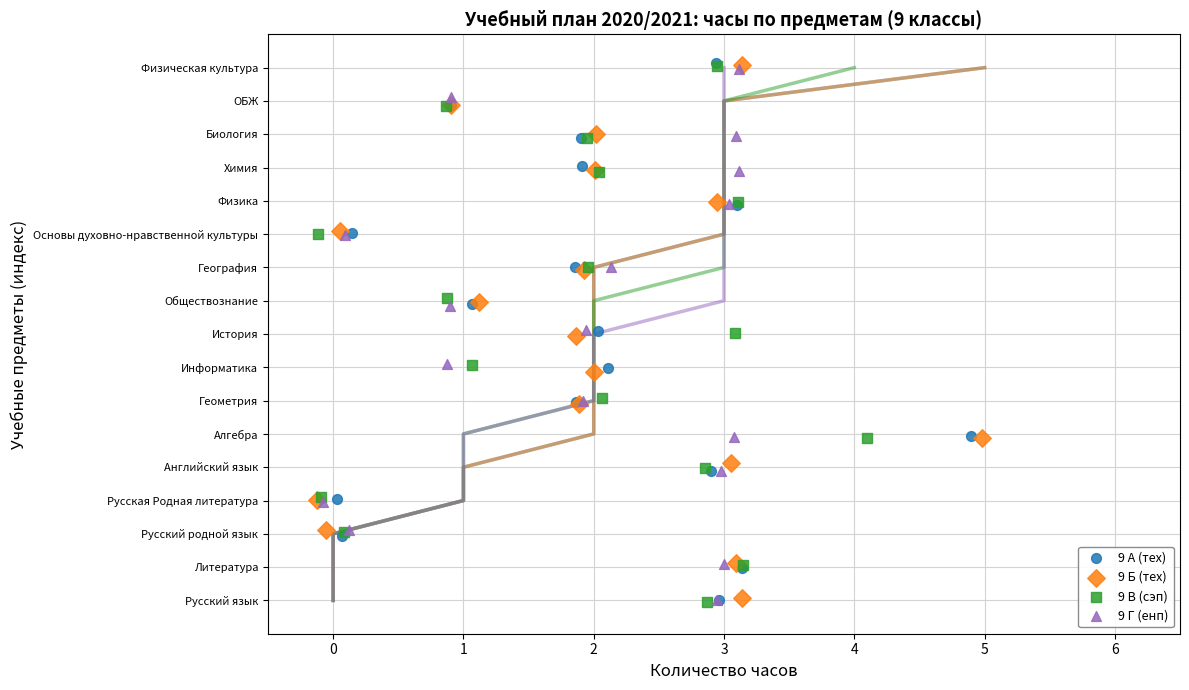

What are all the series names shown in the legend?

9 А (тех), 9 Б (тех), 9 В (сэп), 9 Г (енп)